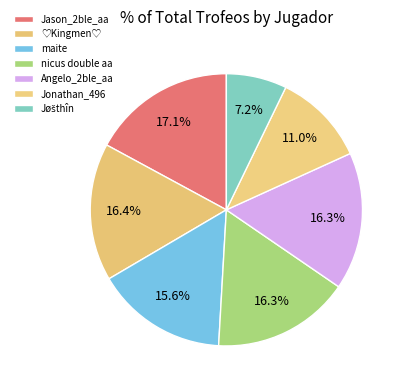

To the nearest percent, what is the difference between the Angelo_2ble_aa and Jonathan_496 slice percentages?

5%